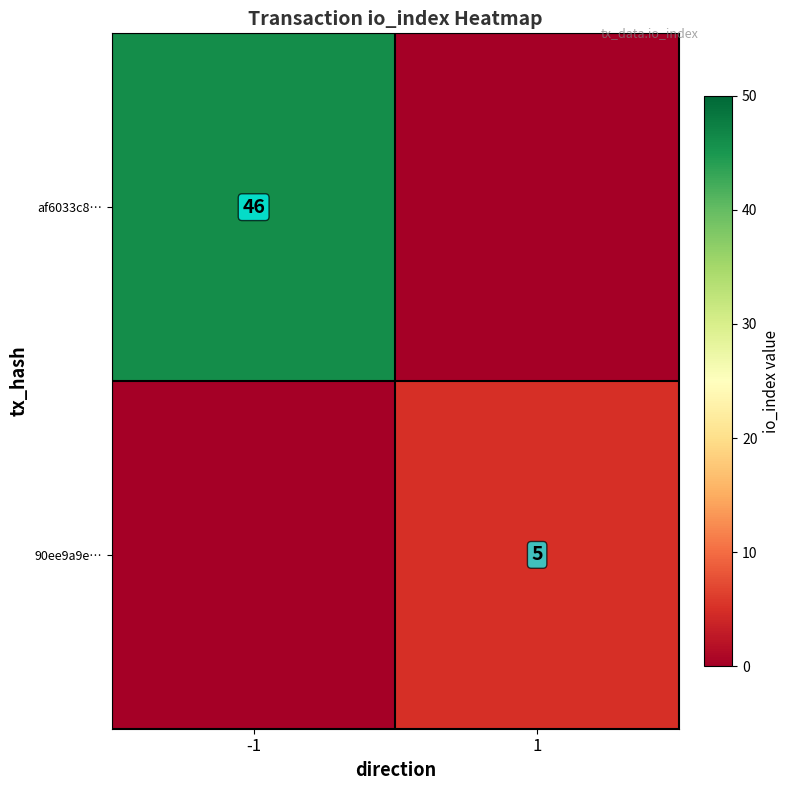

The value of 90ee9a9e… at 1 is 5. True or false?

True